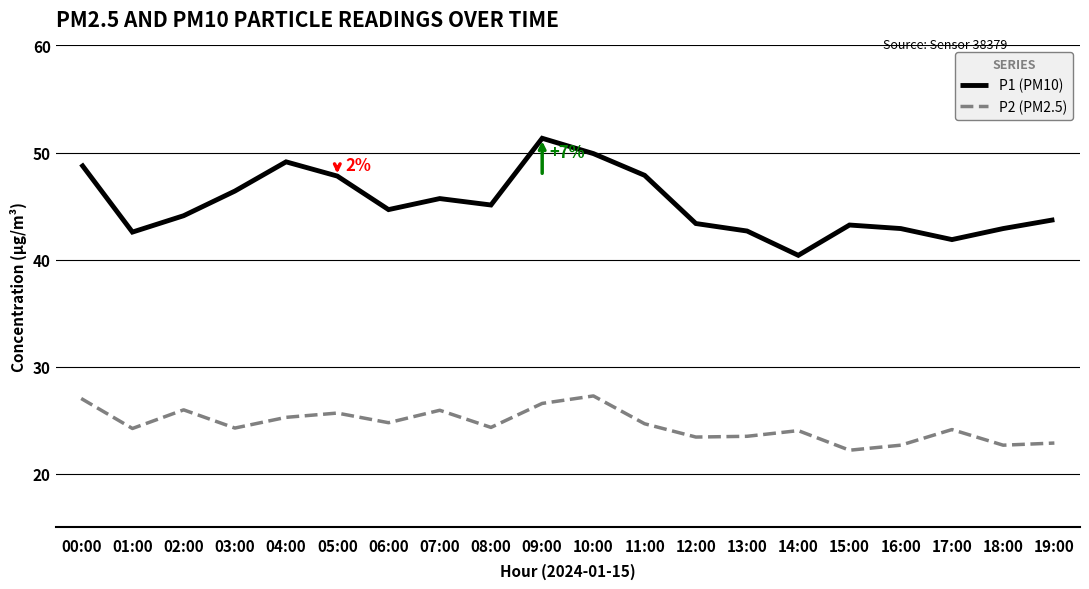

What is the spread (max minus min) of values at 08:00?

20.8